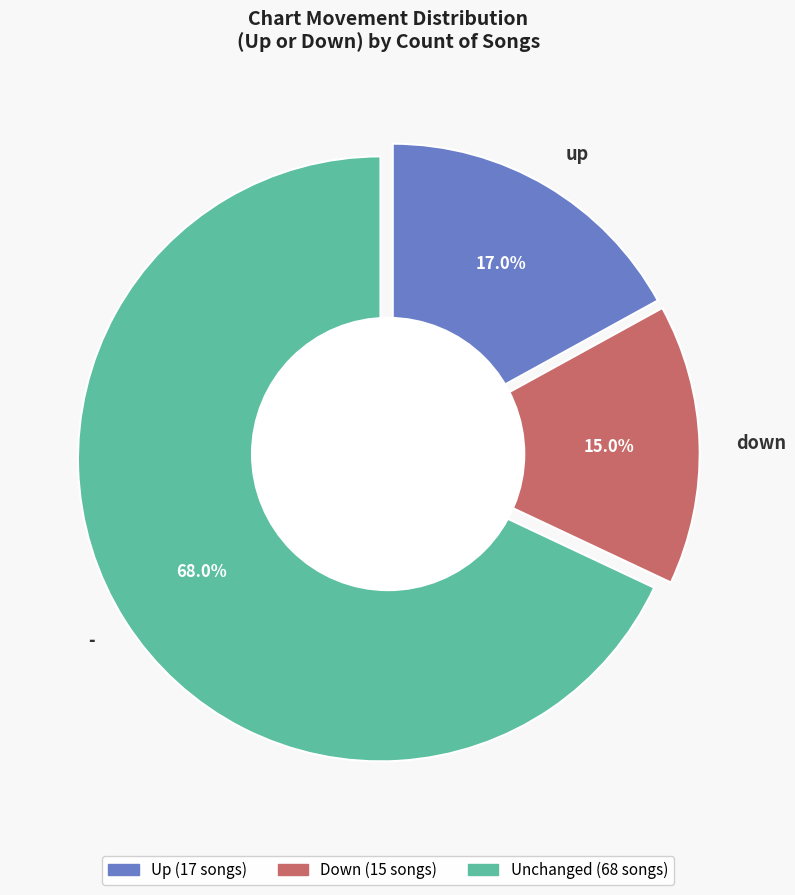

What is the largest slice in the pie chart?

-